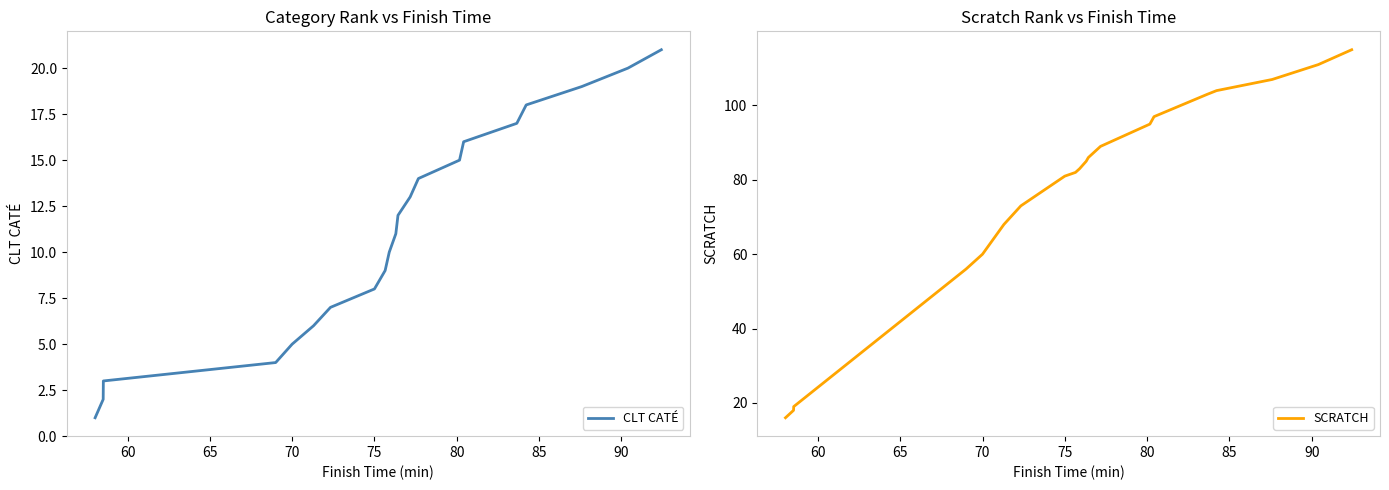

How many categories are shown in the chart?

21